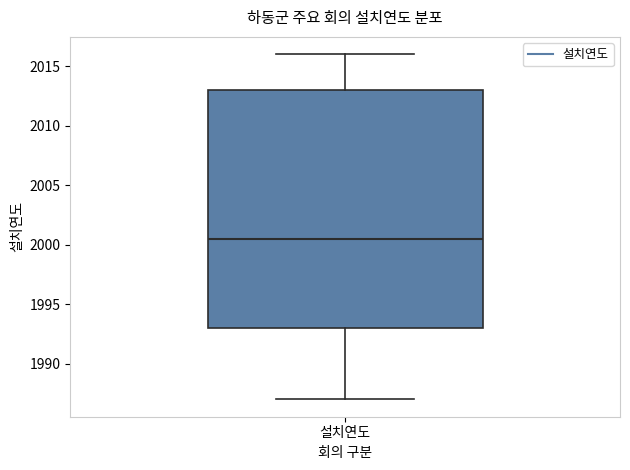

Read this box plot against the y-axis: the position of the median line, the range covered by the box, and the ends of both whiskers. The values are not printed on the chart, so give them approximately, as read against the axis.

median 2000.5, box 1993.0 to 2013.0, whiskers 1987.0 to 2016.0